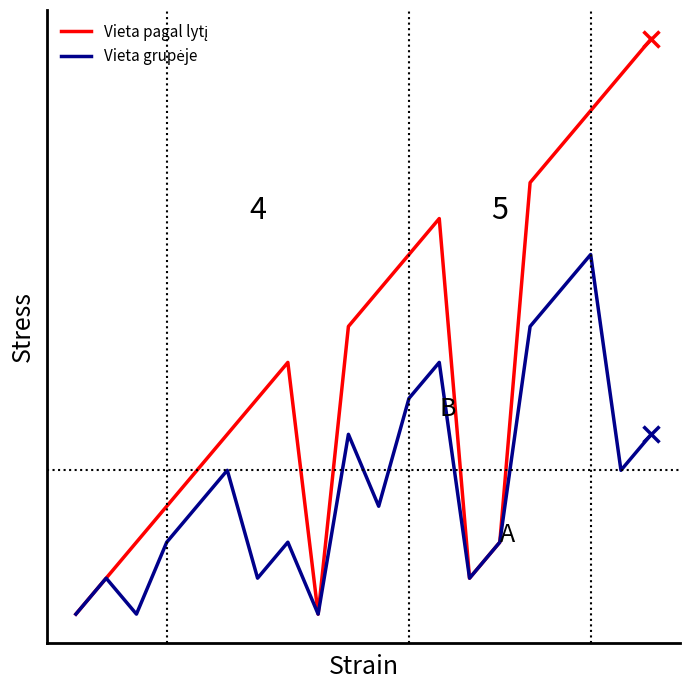

What is the sum of all Vieta grupėje values?

93